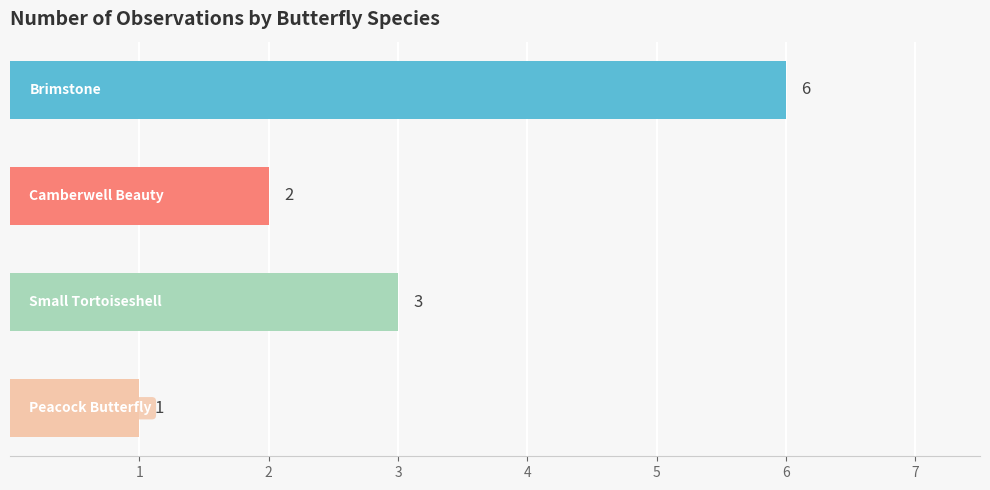

Count the values in the range 2 to 6.

3